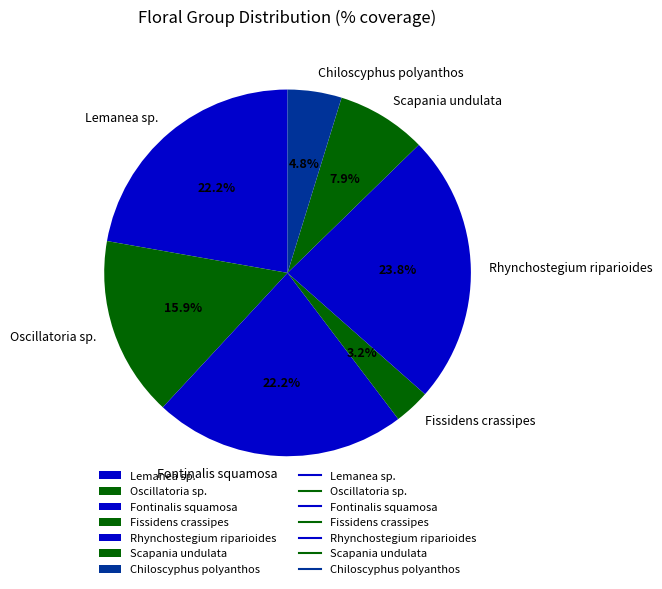

Which has a higher value, Oscillatoria sp. or Chiloscyphus polyanthos?

Oscillatoria sp.